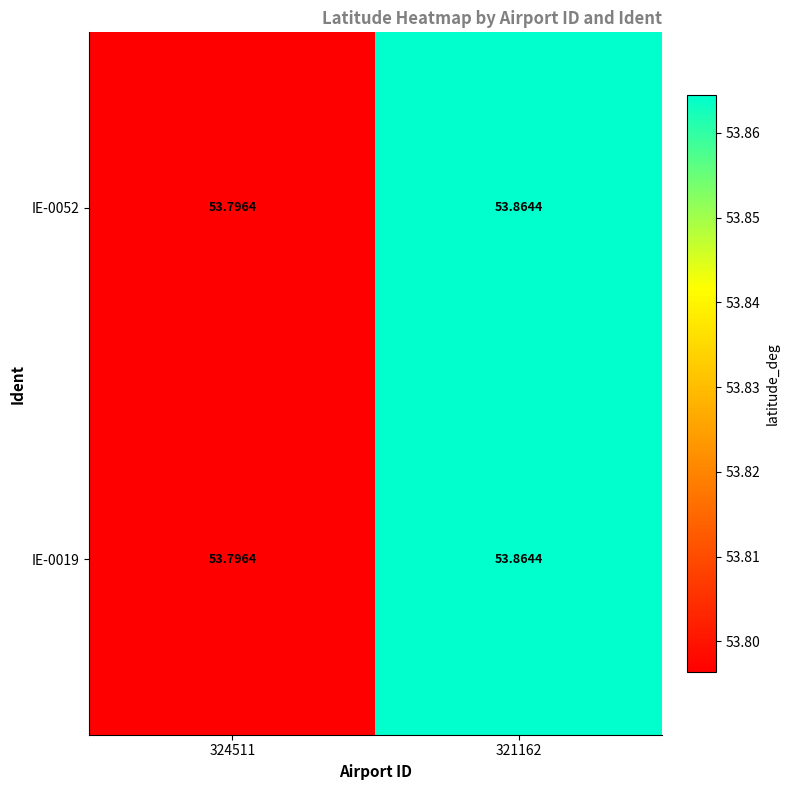

Is the value of IE-0052 at 321162 greater than the value of IE-0019 at 324511?

Yes